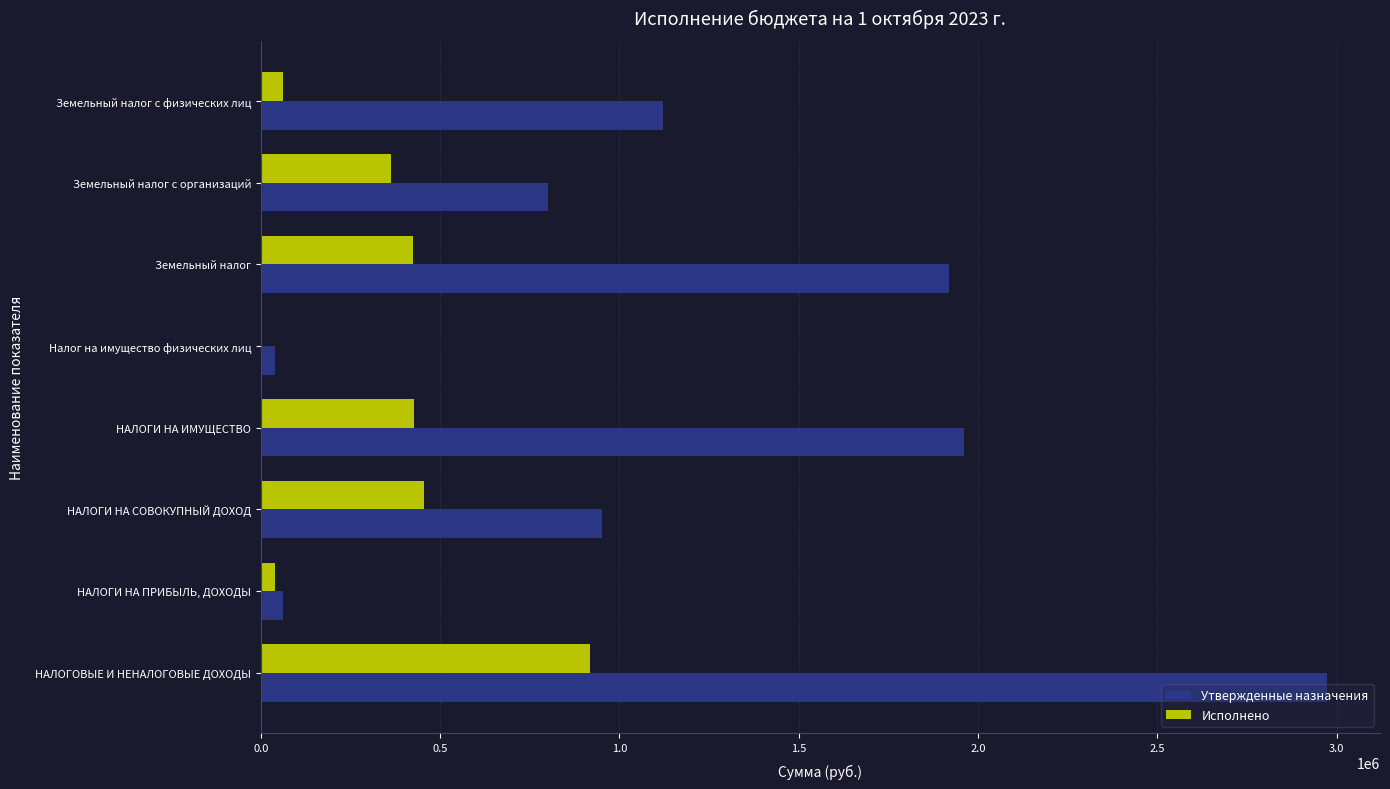

Which series changed the most between НАЛОГОВЫЕ И НЕНАЛОГОВЫЕ ДОХОДЫ and НАЛОГИ НА ПРИБЫЛЬ, ДОХОДЫ?

Утвержденные назначения